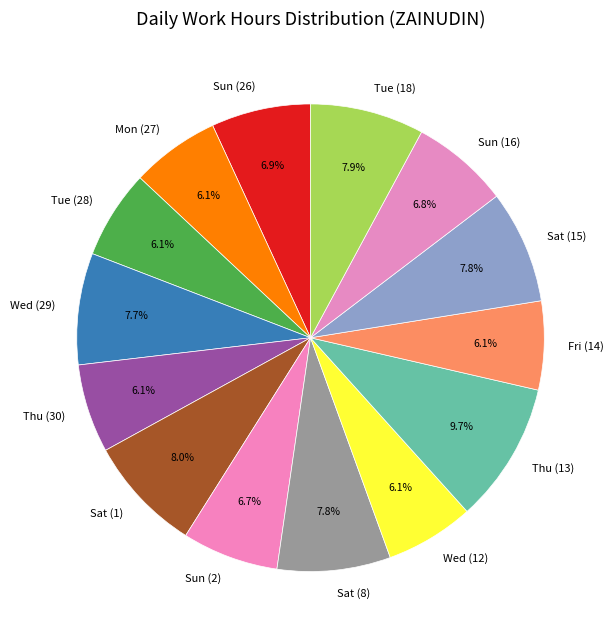

Which slice is the largest?

Thu (13)